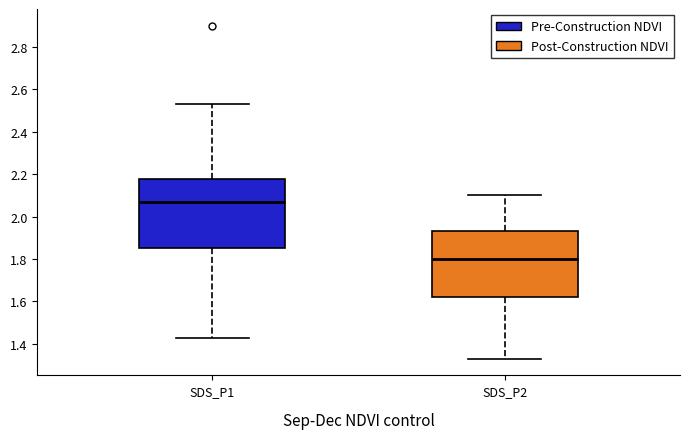

Which box's median line is the highest?

SDS_P1